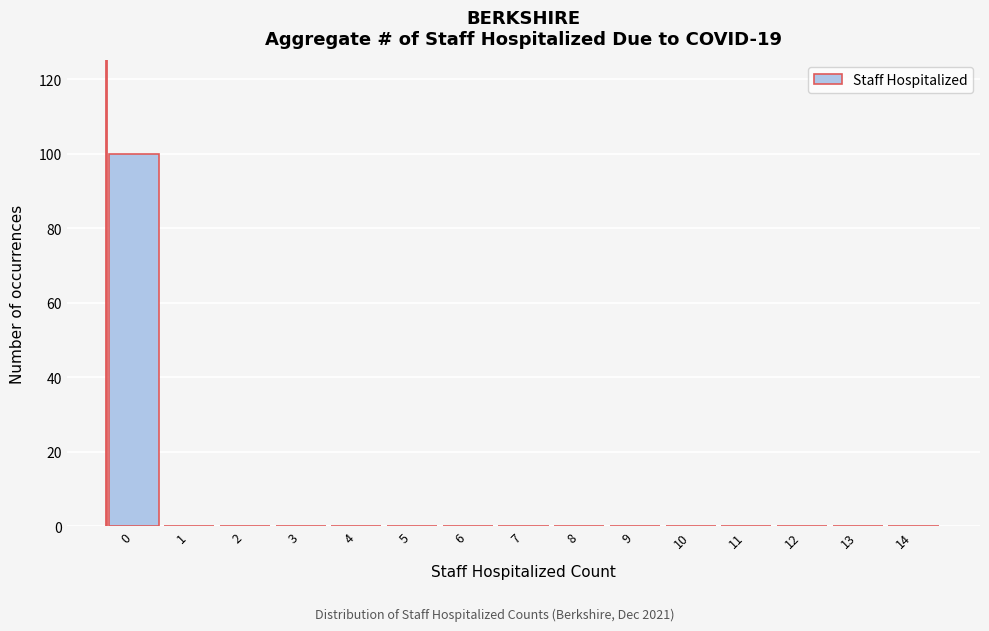

Reading left to right, list all the values displayed in this chart.

0=100	1=0	2=0	3=0	4=0	5=0	6=0	7=0	8=0	9=0	10=0	11=0	12=0	13=0	14=0